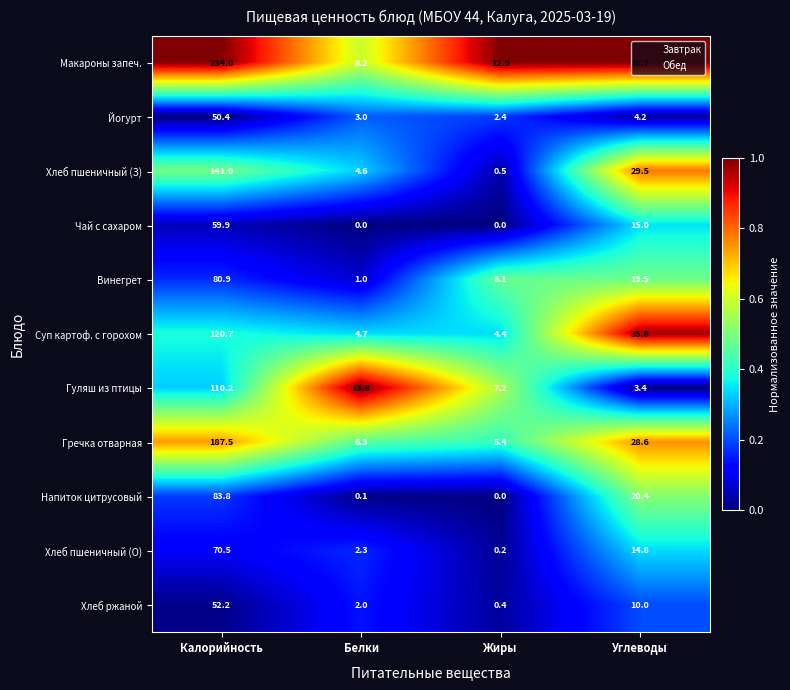

How many values in the Чай с сахаром series are below 15?

2